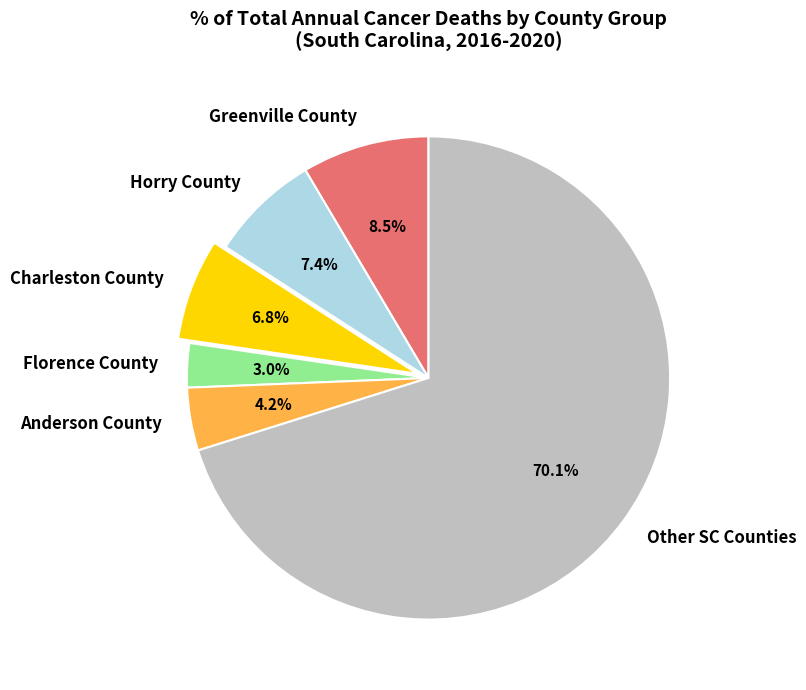

Does any single category account for the majority?

Yes